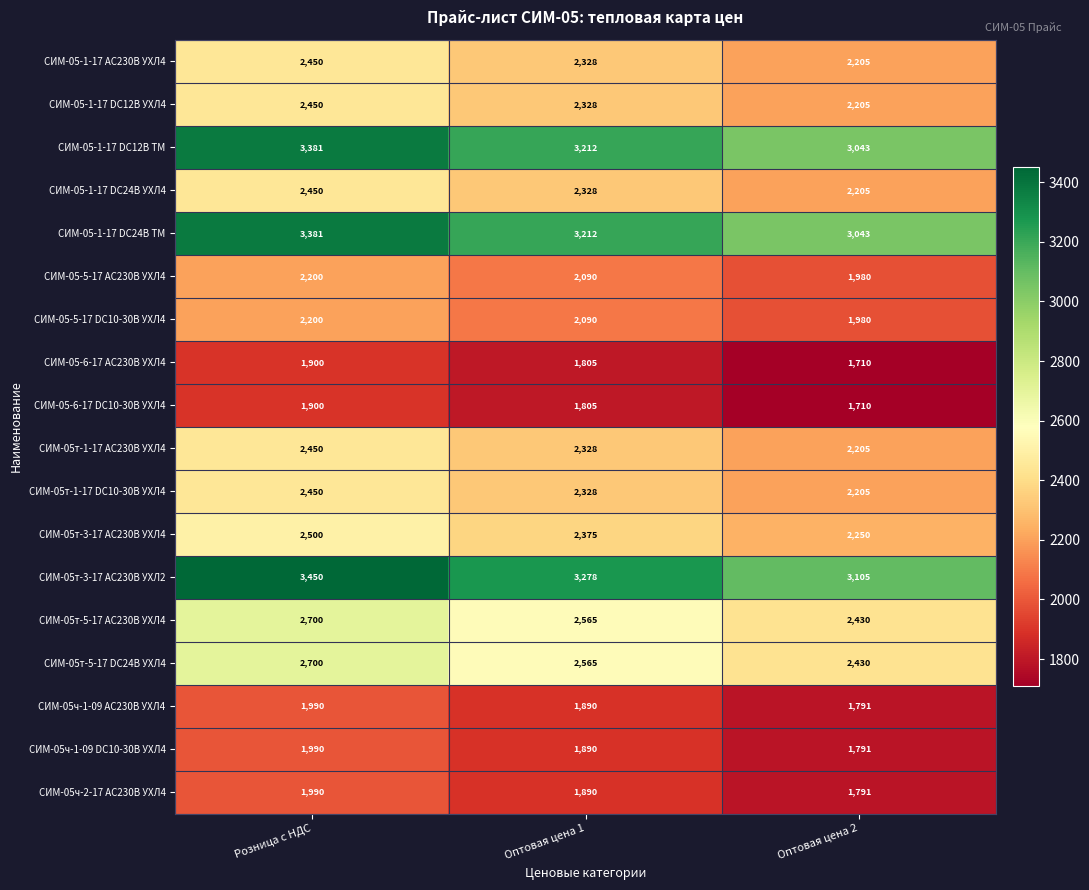

At which label does СИМ-05т-5-17 АС230В УХЛ4 first exceed 2565?

Розница с НДС